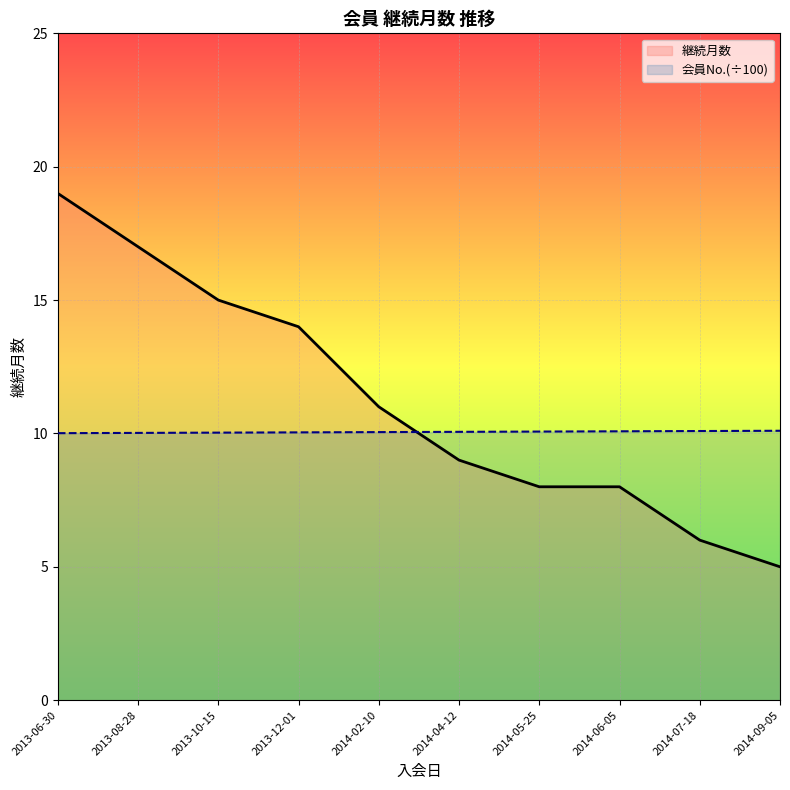

What is the smallest value displayed?

5.0